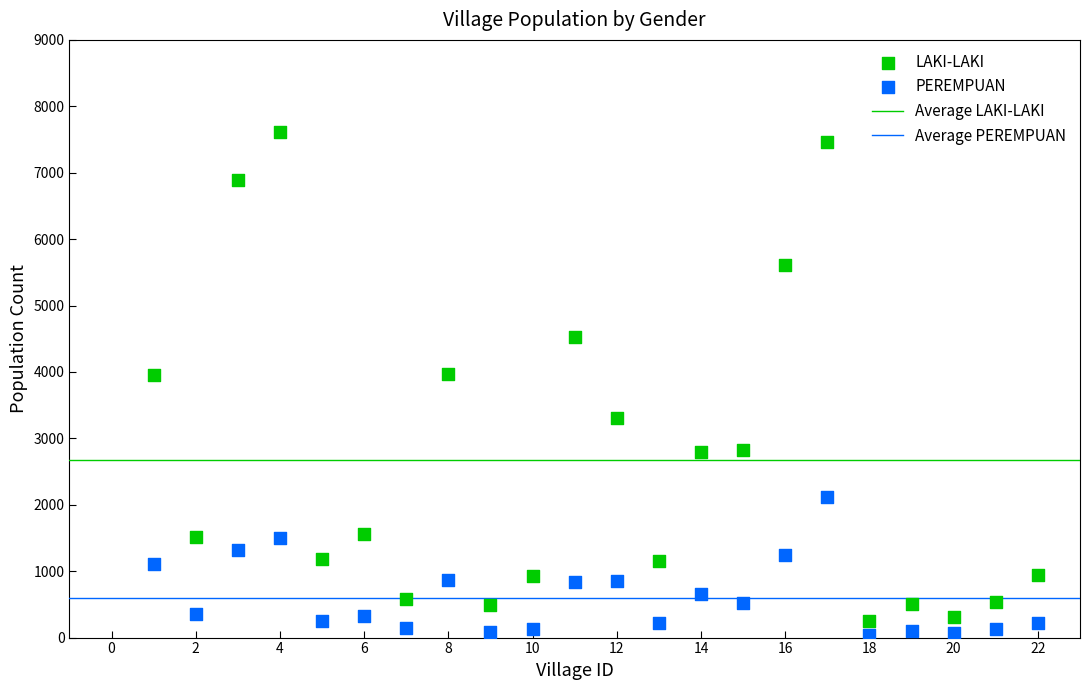

Which series contains the lowest Y value?

PEREMPUAN